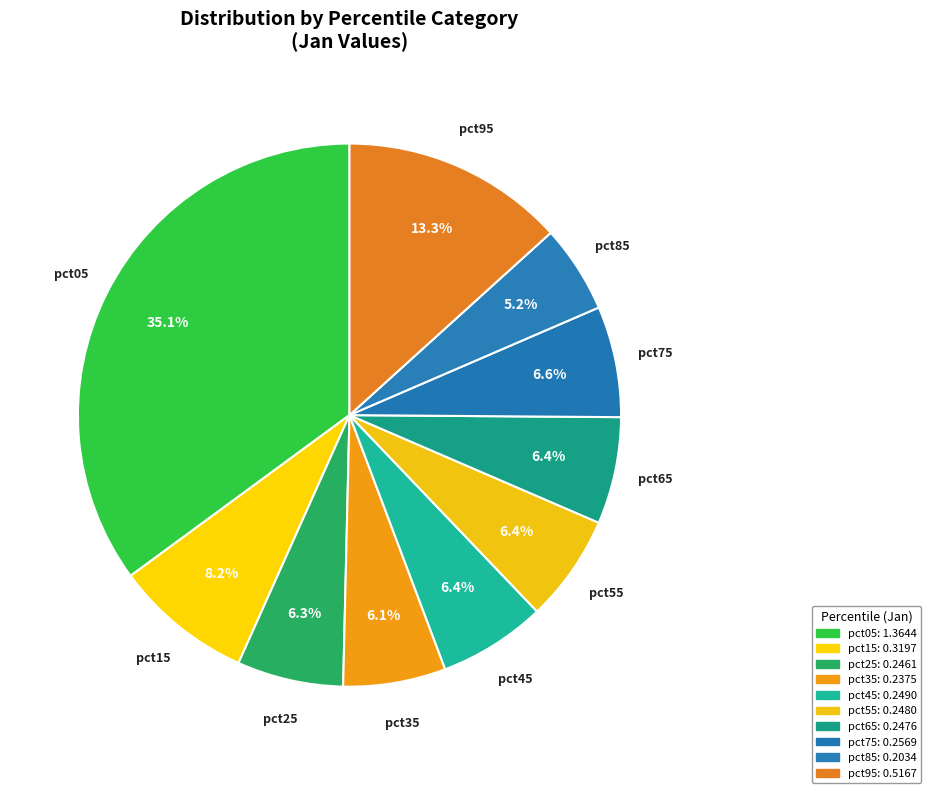

Rank the categories by value from lowest to highest.

pct85, pct35, pct25, pct65, pct55, pct45, pct75, pct15, pct95, pct05